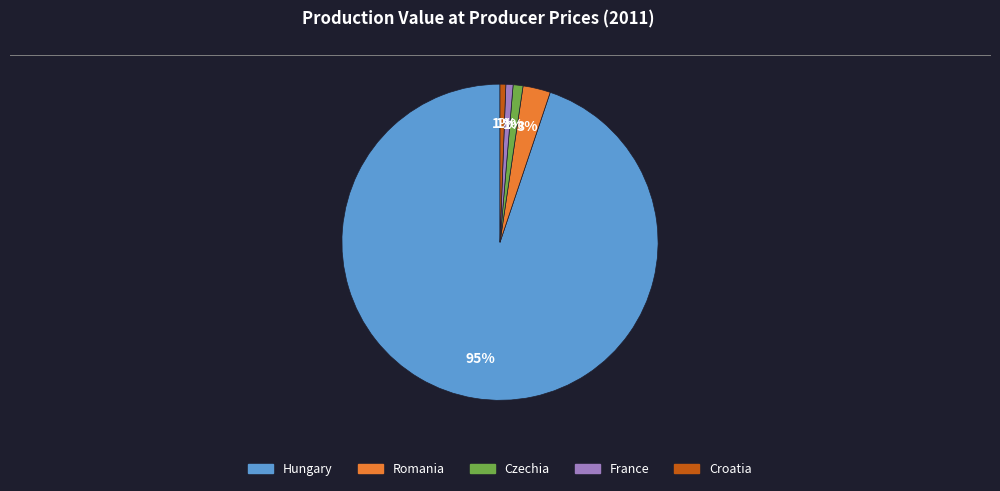

What is the majority slice?

Hungary